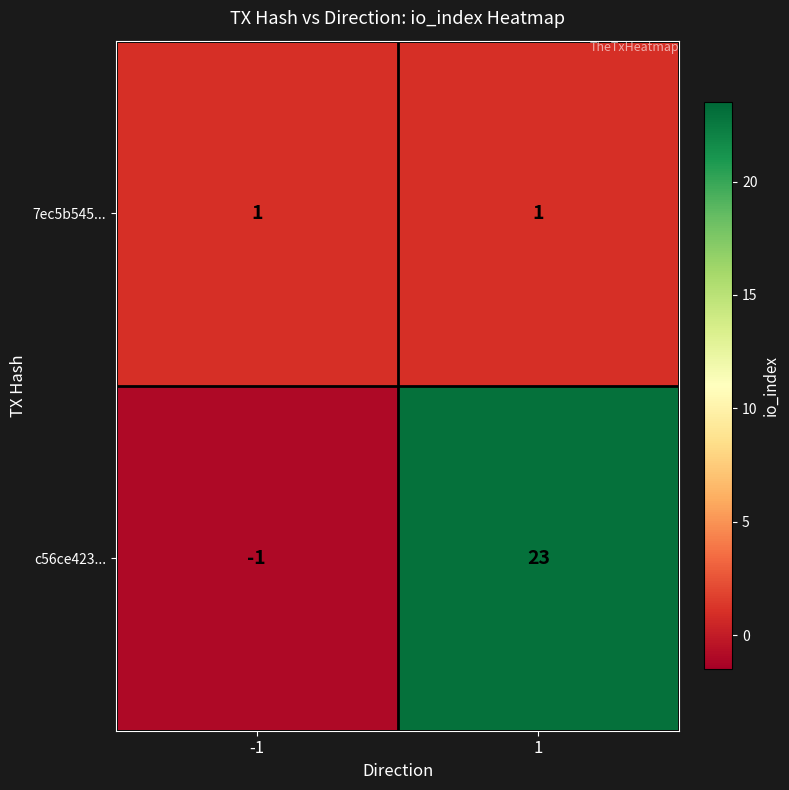

Which series changed the most between -1 and 1?

c56ce423...